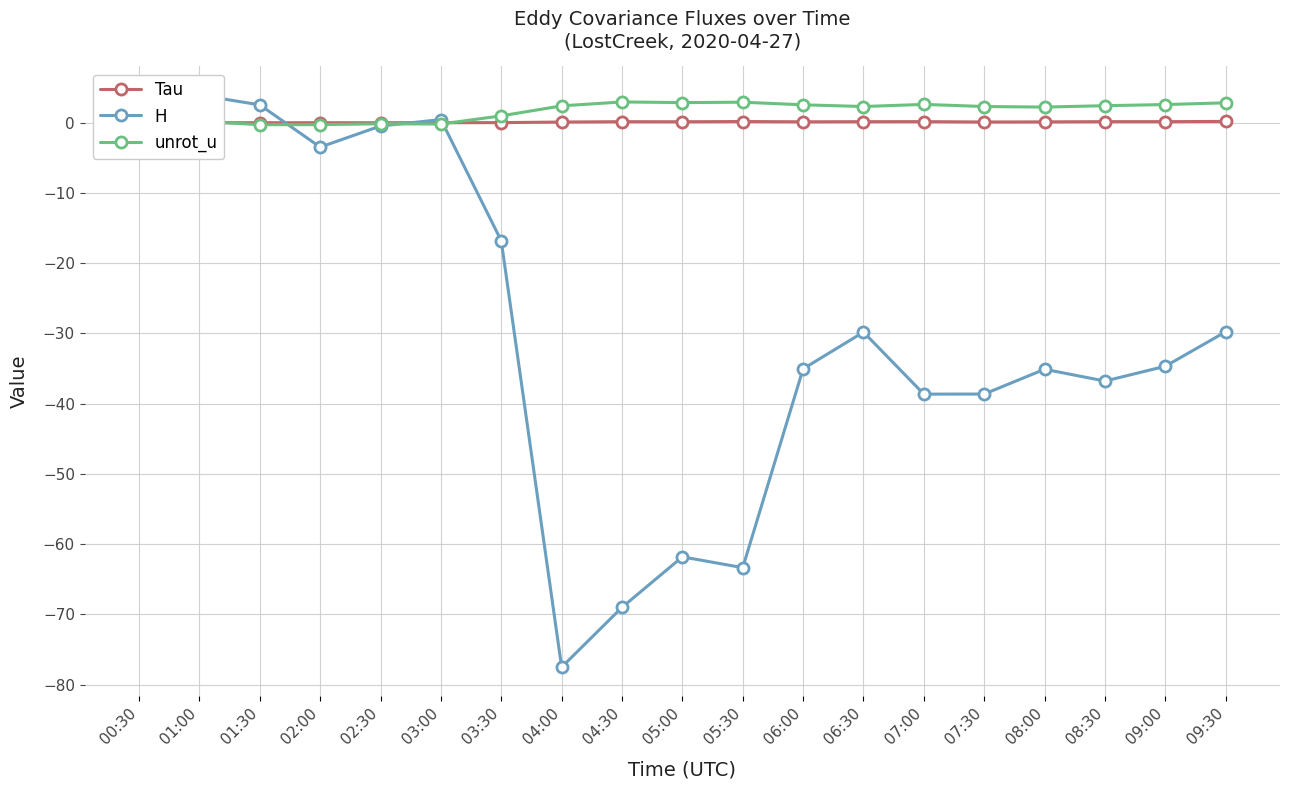

Where do unrot_u and H first cross each other?

00:30 and 01:00